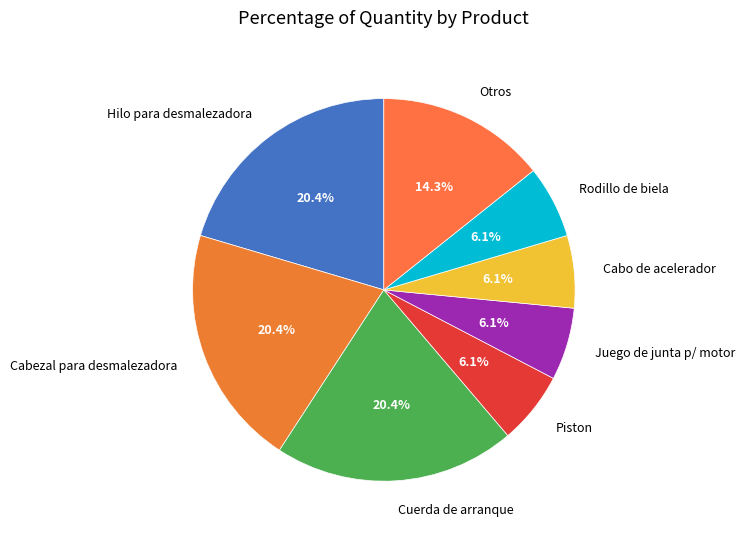

Does Hilo para desmalezadora account for over 50% of the chart?

No